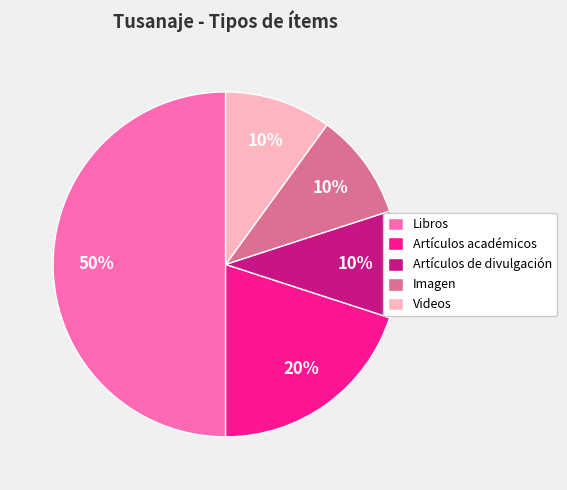

Does Artículos académicos represent more than half of the total?

No